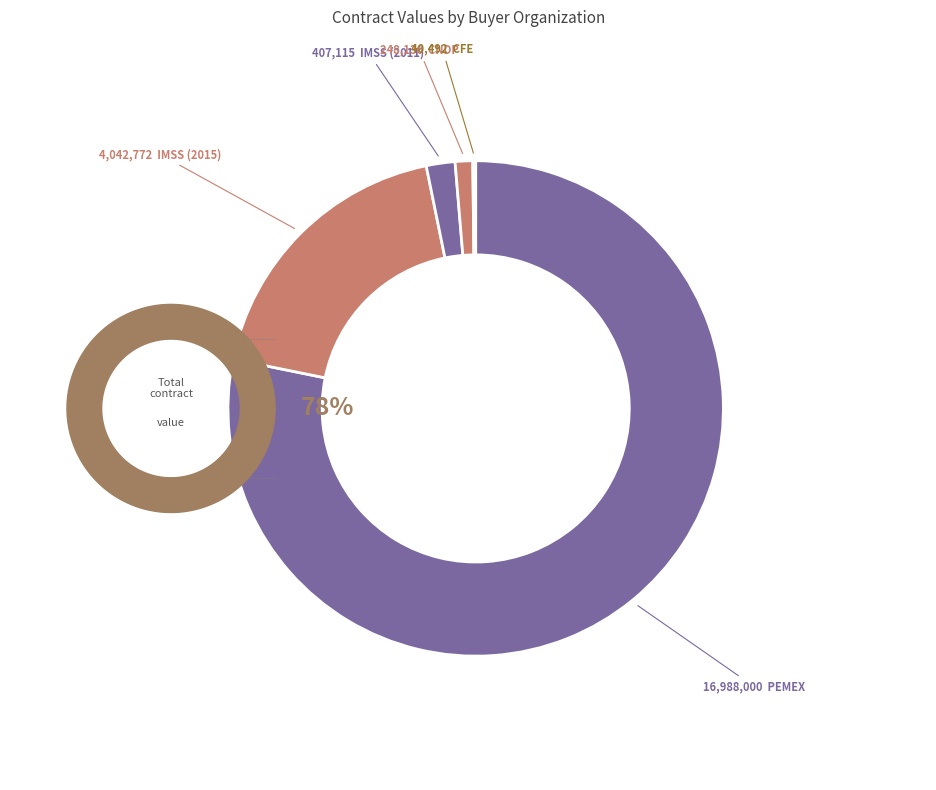

Which slice represents more than half of the pie?

PETRÓLEOS MEXICANOS